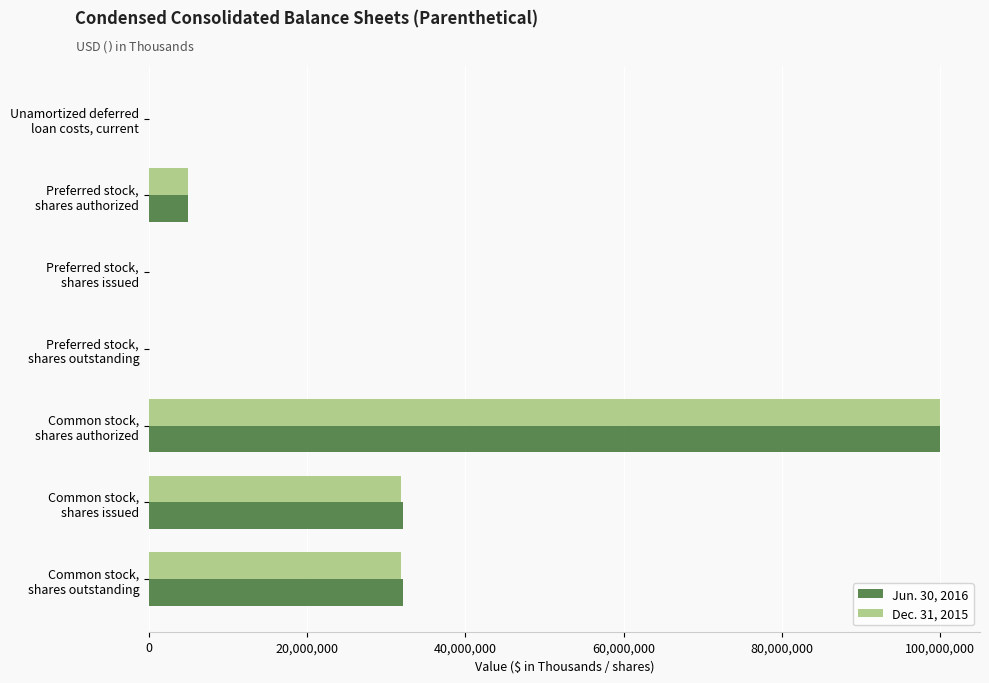

What is the maximum value shown in the chart?

100000000